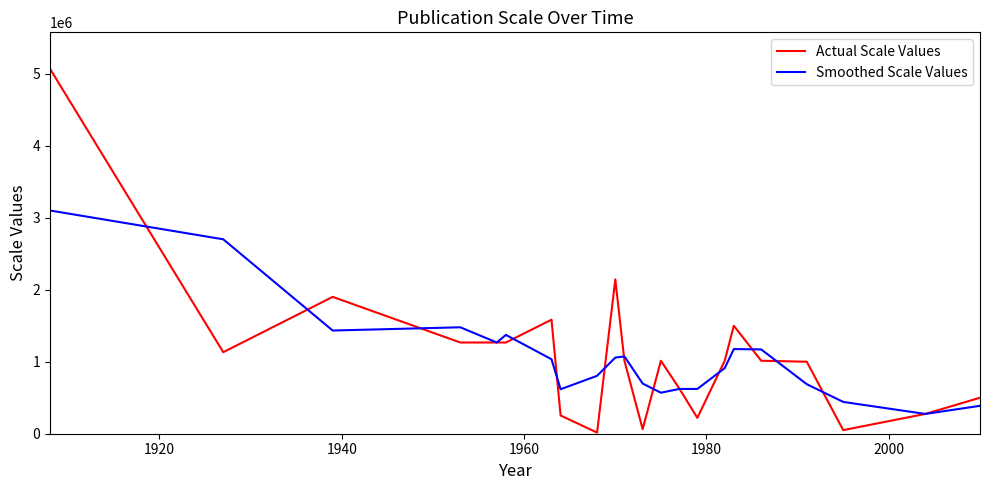

Which series has the widest spread of values?

Actual Scale Values